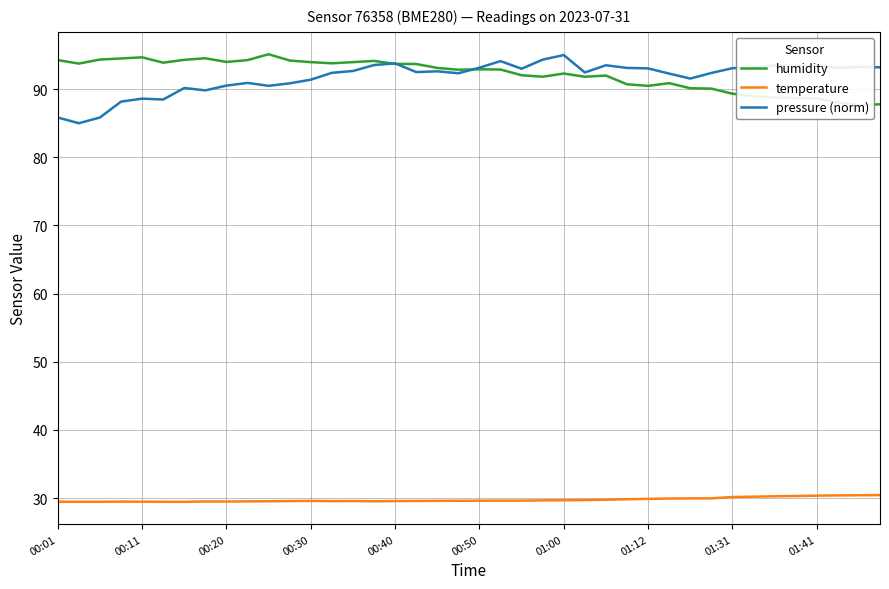

What is the average value of the humidity series?

92.2